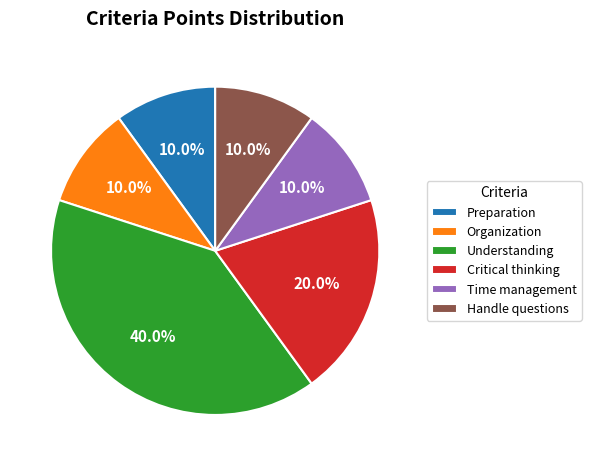

Is there any slice that represents more than half of the pie?

No